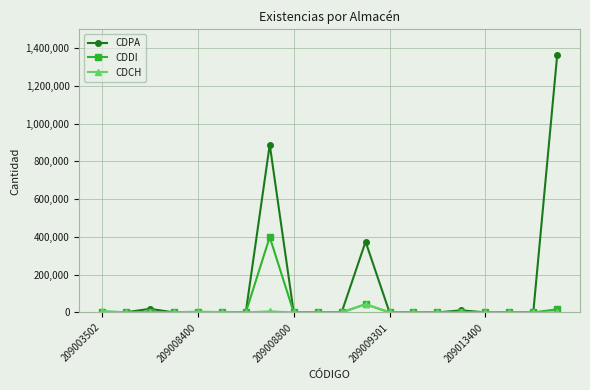

True or false: CDPA has more than 1 interior local peaks.

True